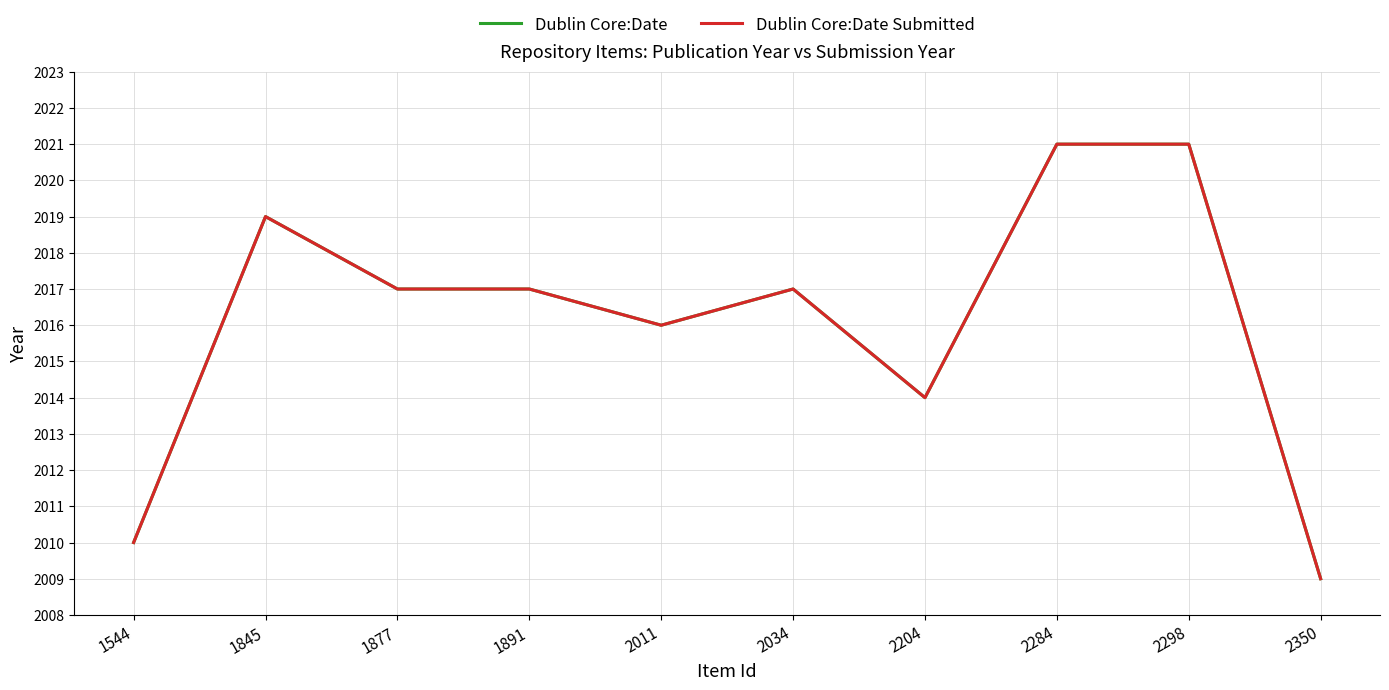

Is this an area chart (filled region under the line)?

No